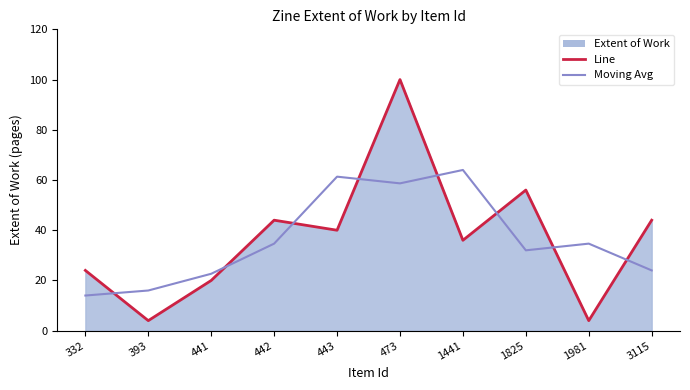

List the series in order of their peak value, highest first.

Extent of Work, Moving Avg